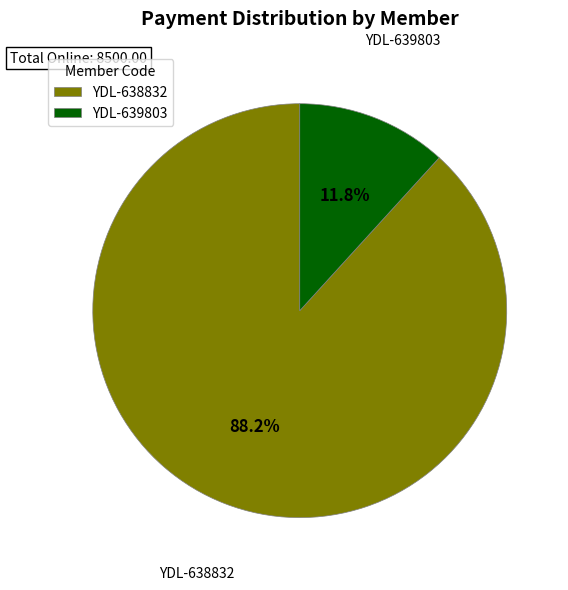

Between YDL-638832 and YDL-639803, which is larger?

YDL-638832